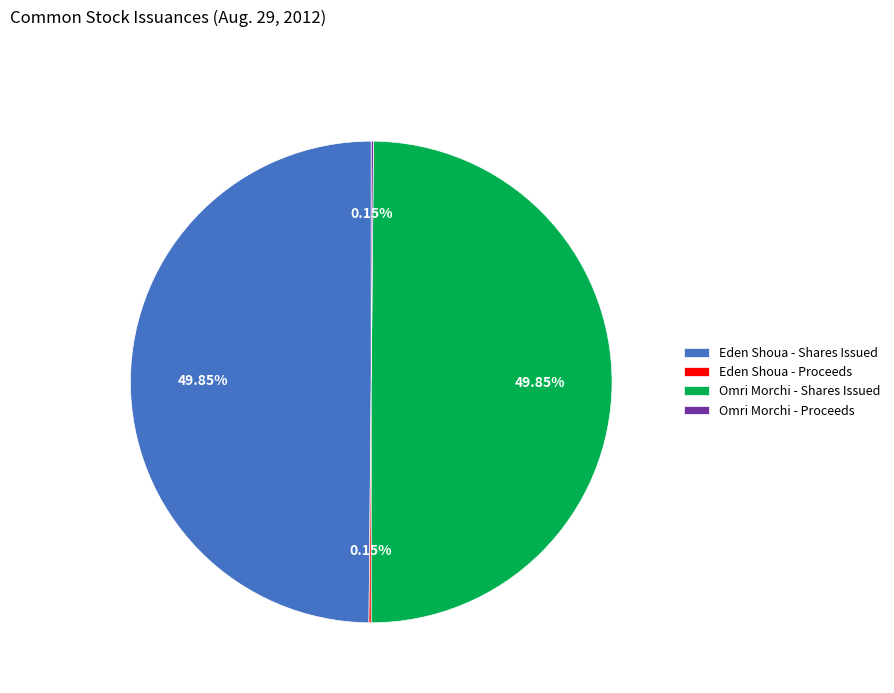

To the nearest percent, what is the difference between the Omri Morchi - Shares Issued and Omri Morchi - Proceeds slice percentages?

50%